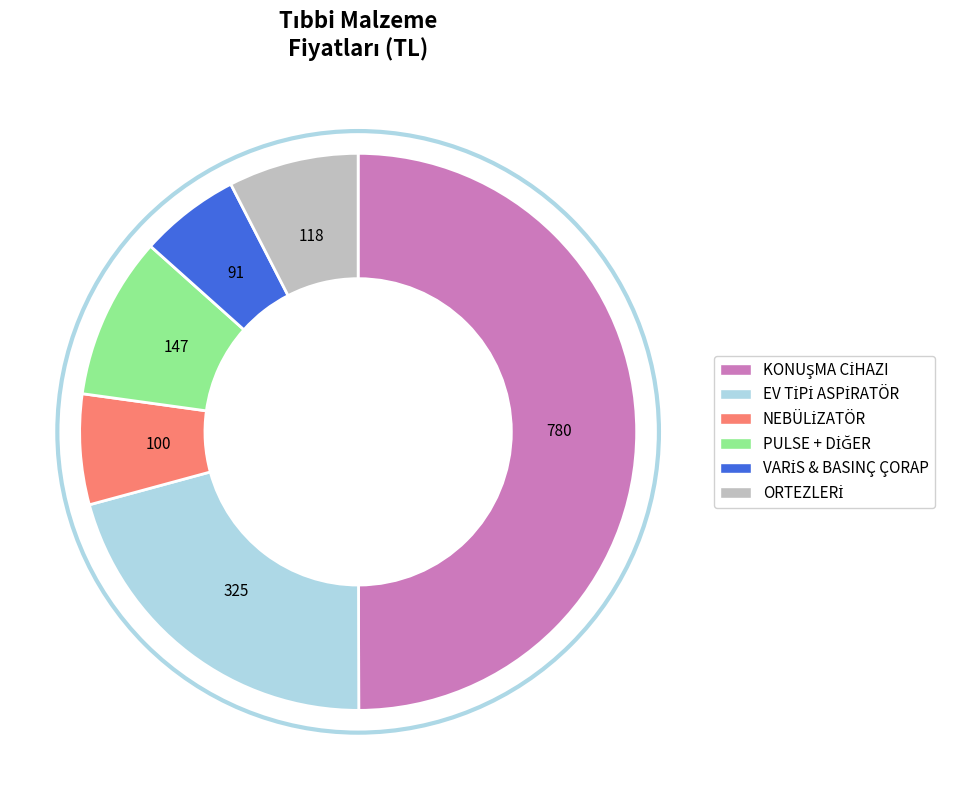

How many slices are in this pie chart?

6